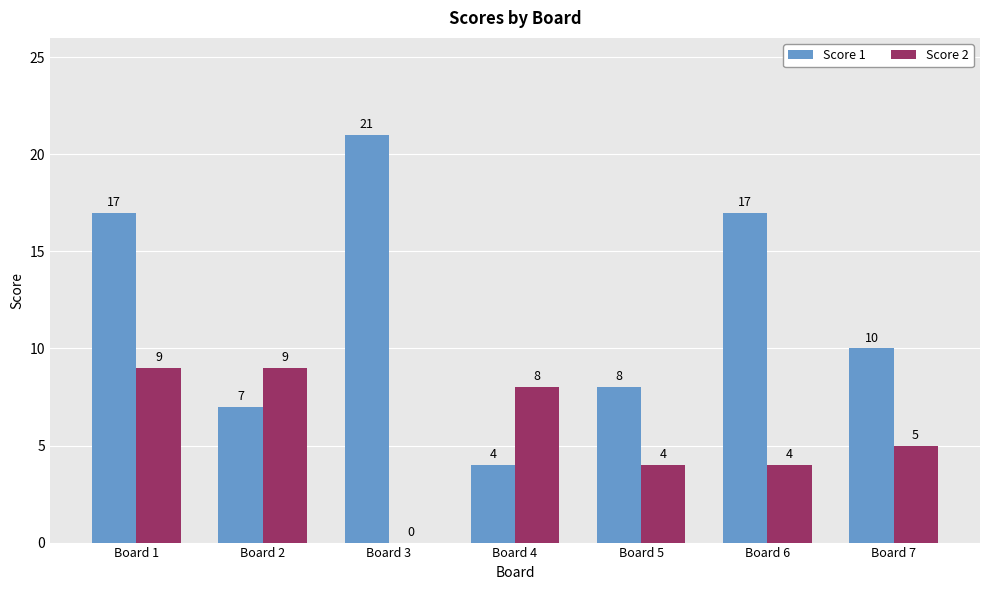

How many groups of bars are there?

7